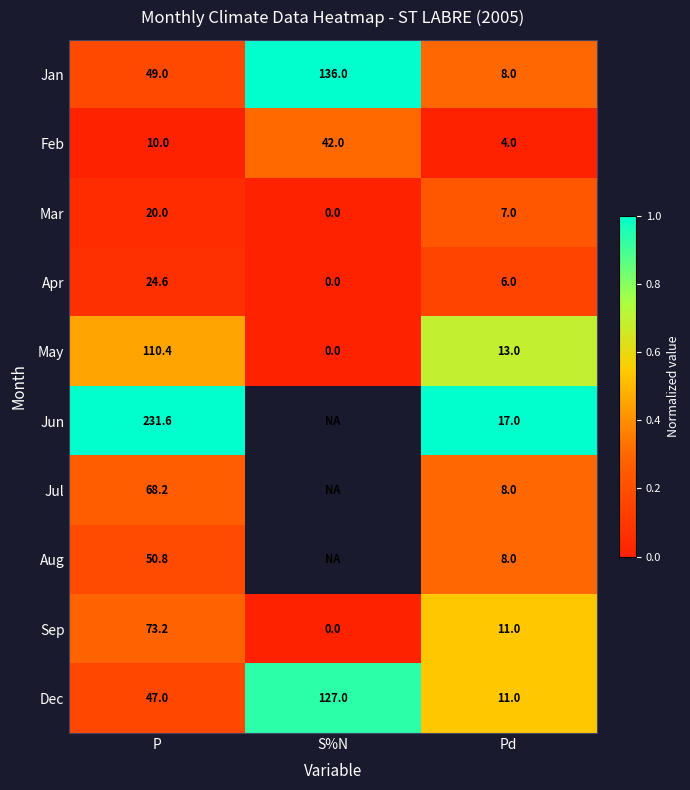

Which category has the lowest value in the Jan series?

Pd